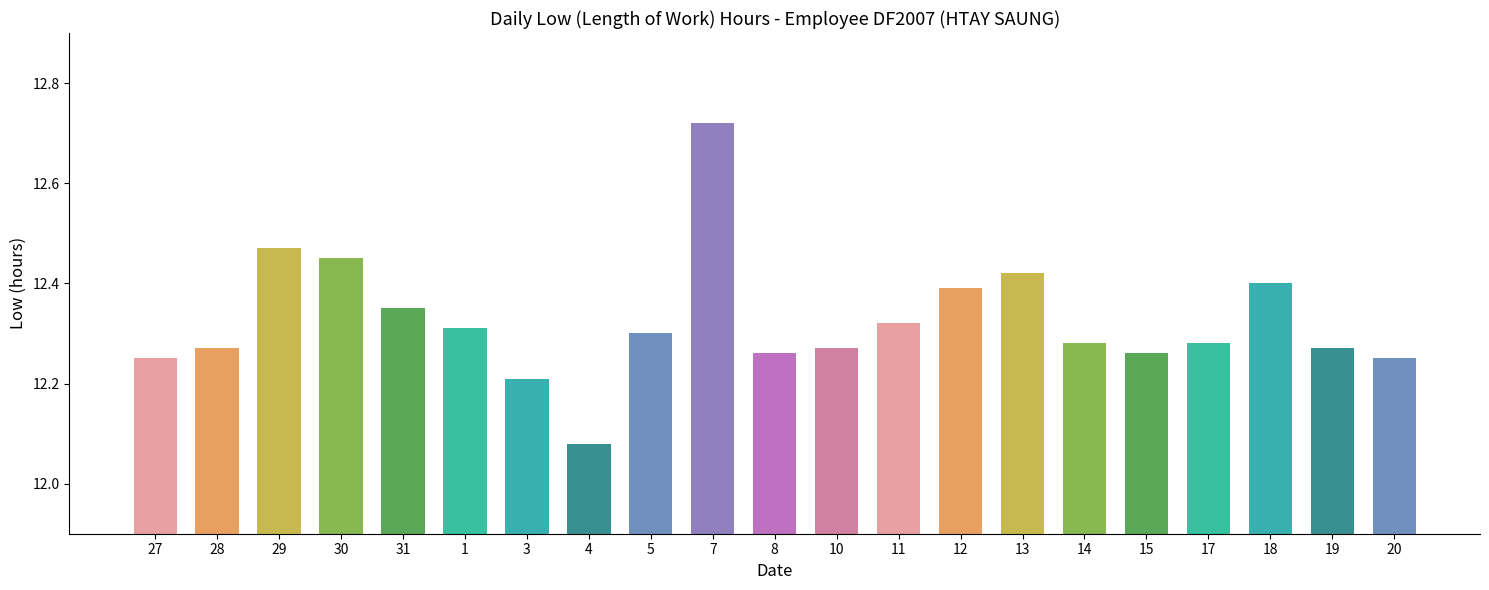

What is the label of the 10th bar from the right?

10